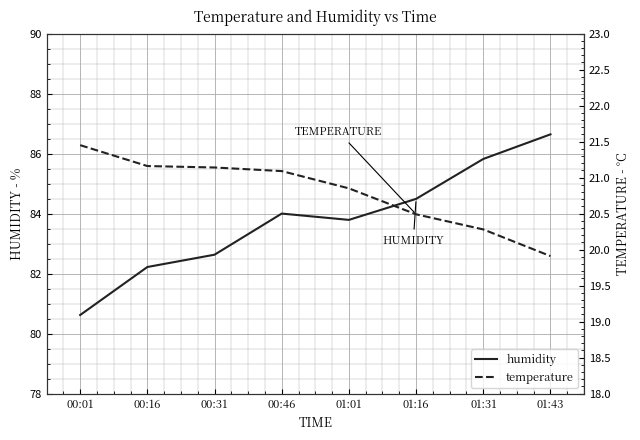

True or false: humidity and temperature intersect in this chart.

False